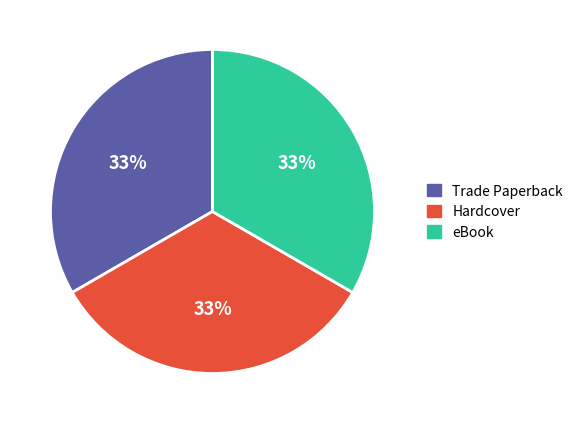

Do Hardcover and eBook together represent more than half of the pie?

Yes